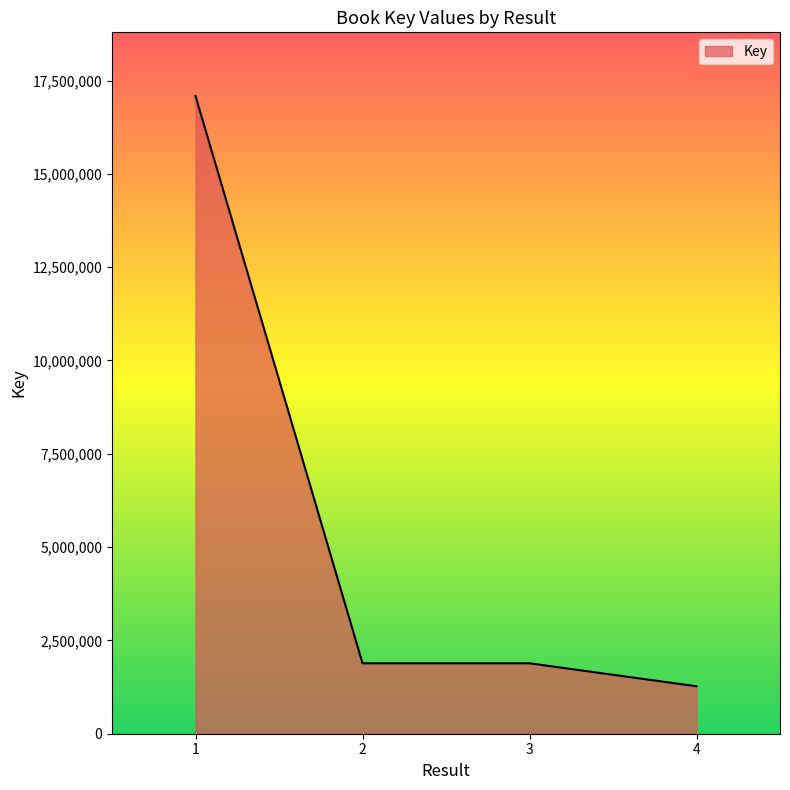

How many lines are shown in the chart?

1